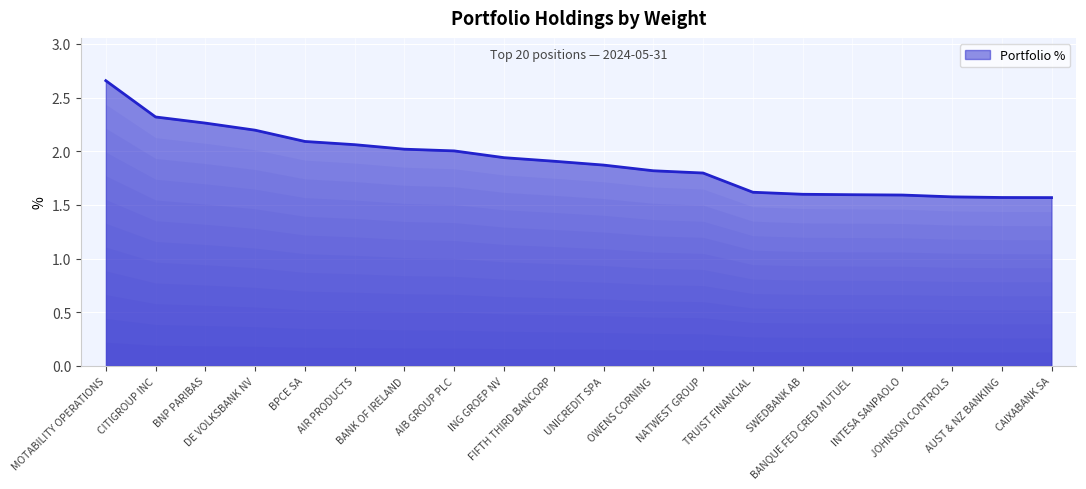

What is the minimum value shown in the chart?

1.6